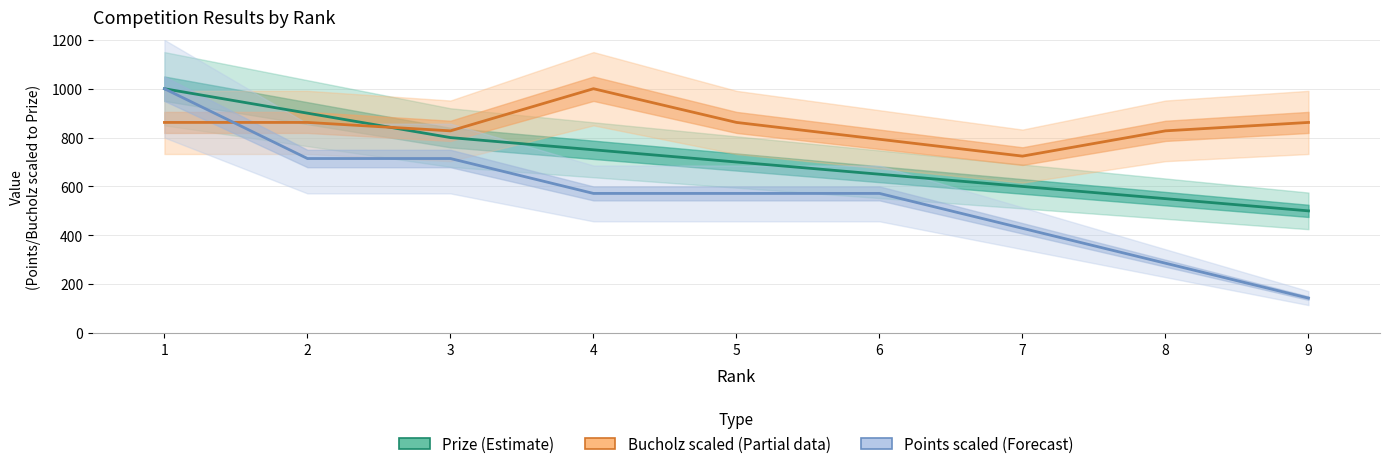

How many values in the Points (scaled) series exceed 571?

6